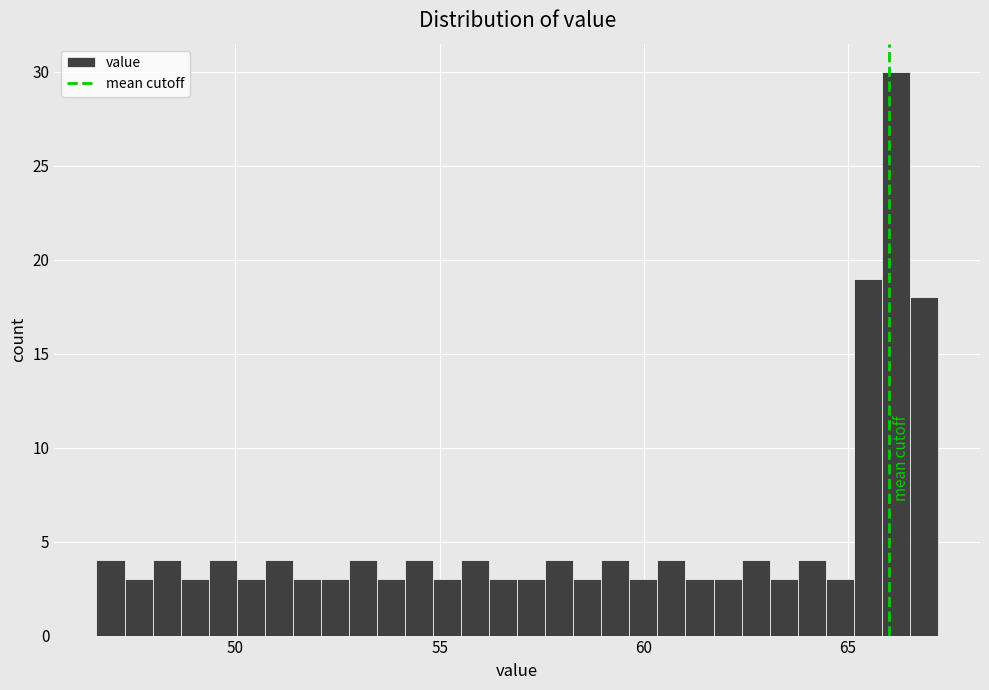

Read against the x-axis, roughly where is the centre of the tallest bar?

66.0